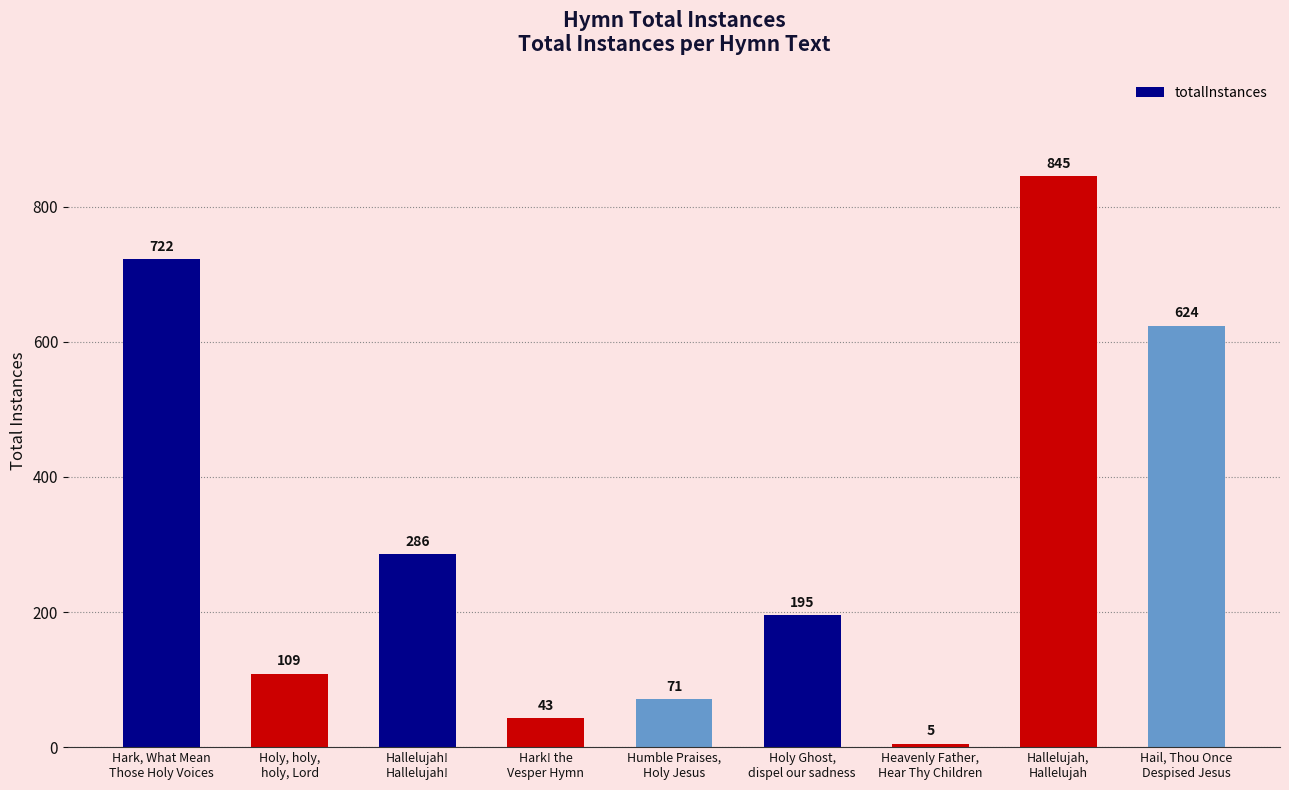

Is it true that the value at Hark! the
Vesper Hymn is 43?

True